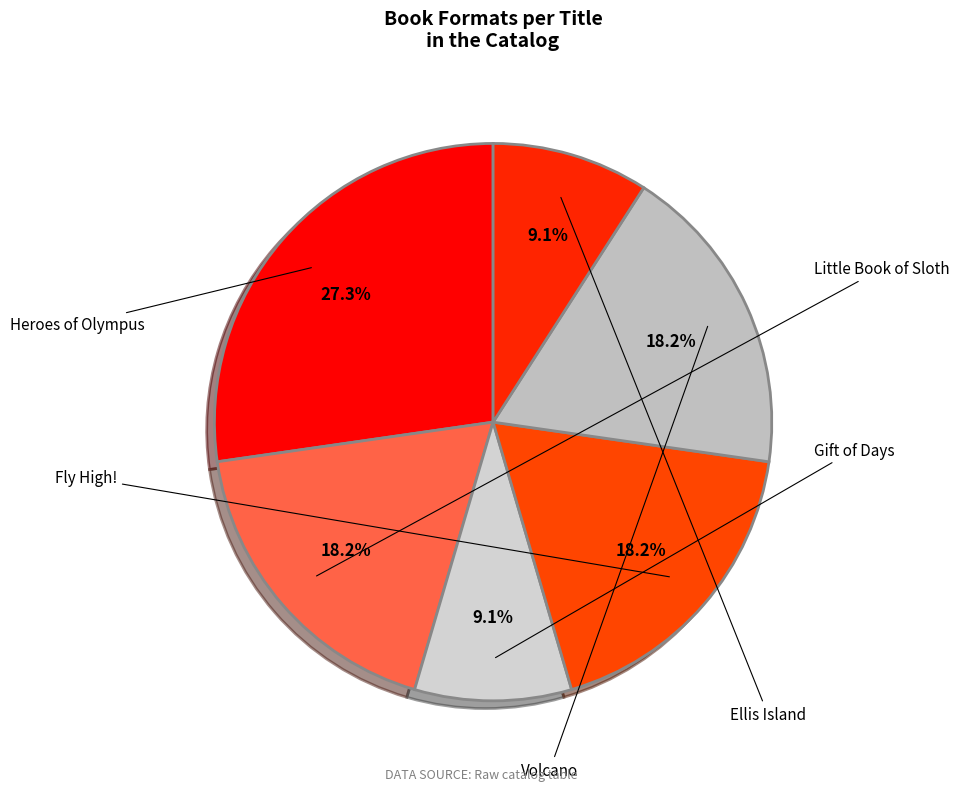

The Volcano slice represents 27% of the pie. True or false?

False